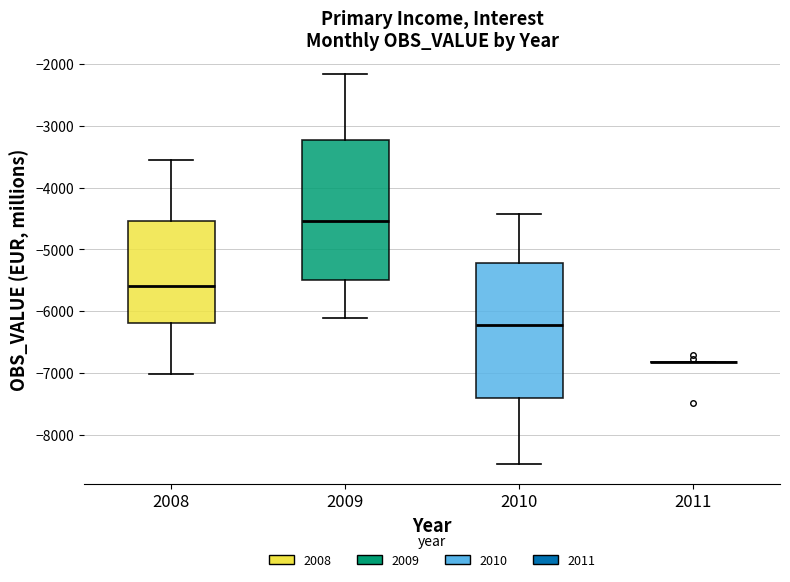

Reading left to right, read every box against the y-axis: the position of its median line, the range the box covers, and the ends of its whiskers. The values are not printed on the chart, so give them approximately, as read against the axis.

2008: median -5600, box -6200 to -4500, whiskers -7000 to -3500
2009: median -4500, box -5500 to -3200, whiskers -6100 to -2200
2010: median -6200, box -7400 to -5200, whiskers -8500 to -4400
2011: box collapsed to a line at -6800, whiskers -6800 to -6800